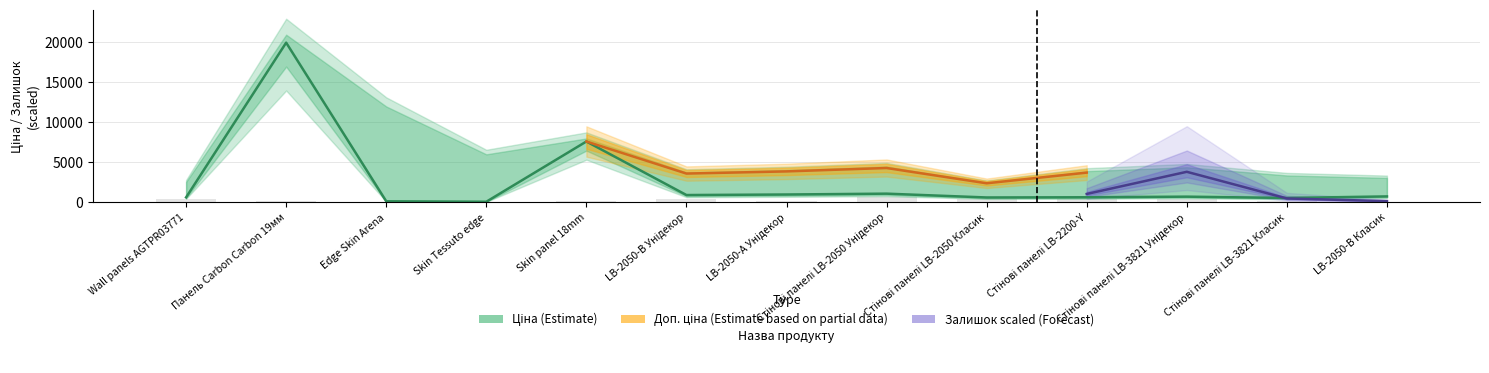

Is the value of Залишок at 8 greater than the value of Ціна at 8?

No